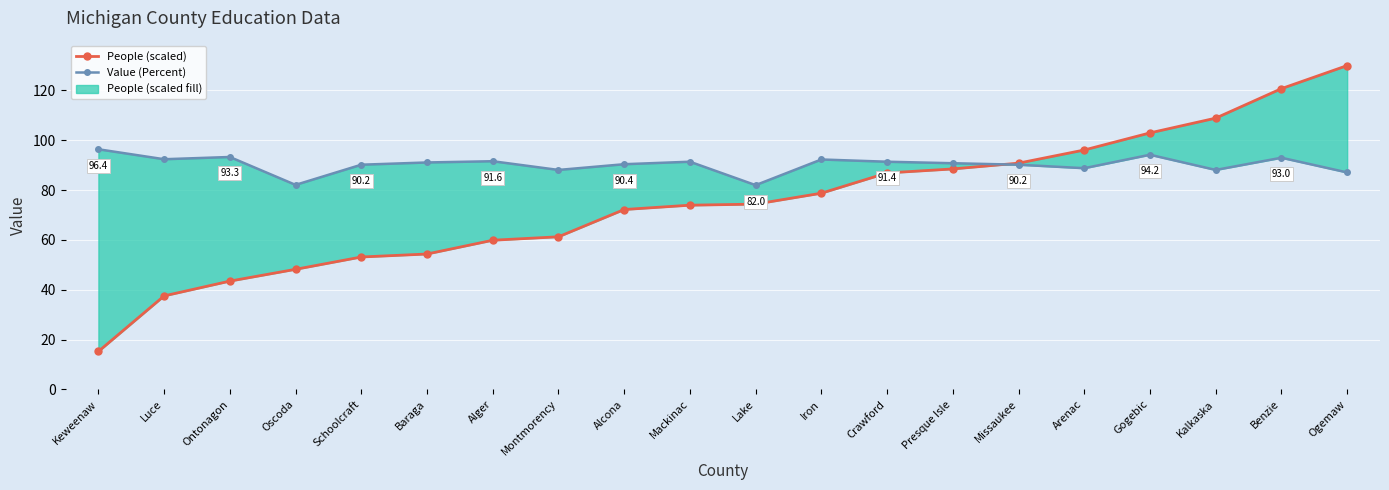

What value does the People (scaled) series have at Benzie?

120.7